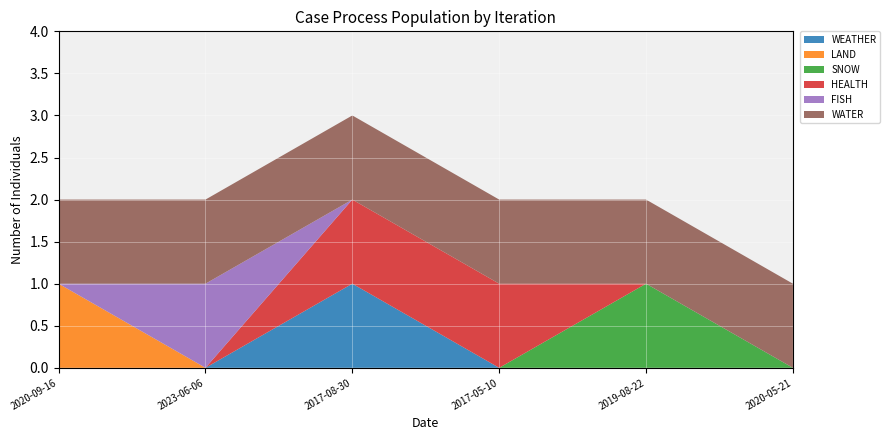

Reading left to right, transcribe all the data shown in this chart.

WEATHER: 0	0	1	0	0	0
LAND: 1	0	0	0	0	0
SNOW: 0	0	0	0	1	0
HEALTH: 0	0	1	1	0	0
FISH: 0	1	0	0	0	0
WATER: 1	1	1	1	1	1